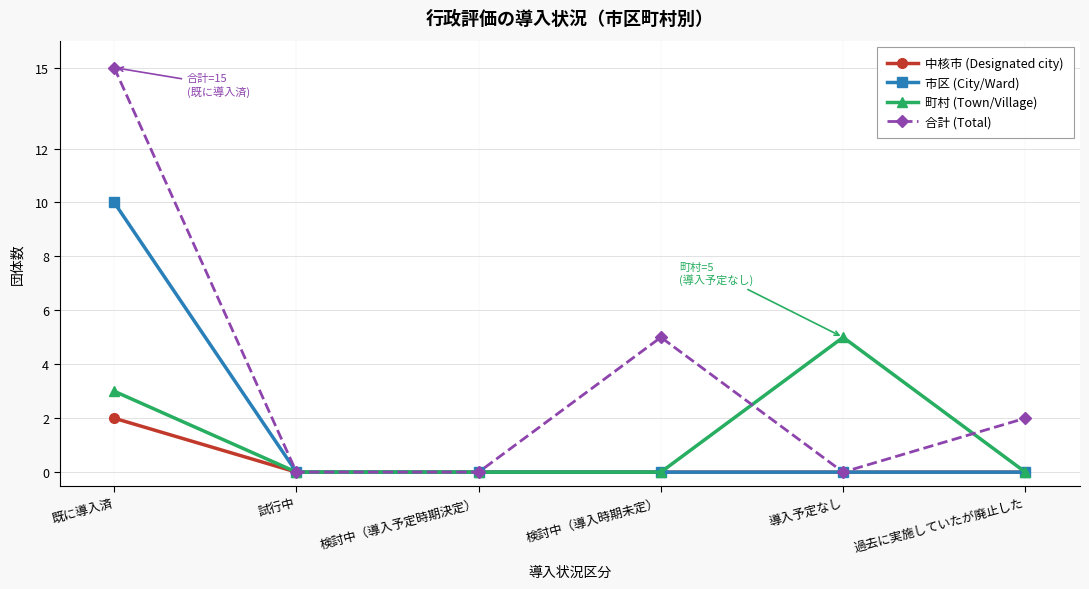

Which series changed the most between 検討中（導入時期未定） and 過去に実施していたが廃止した?

合計 (Total)